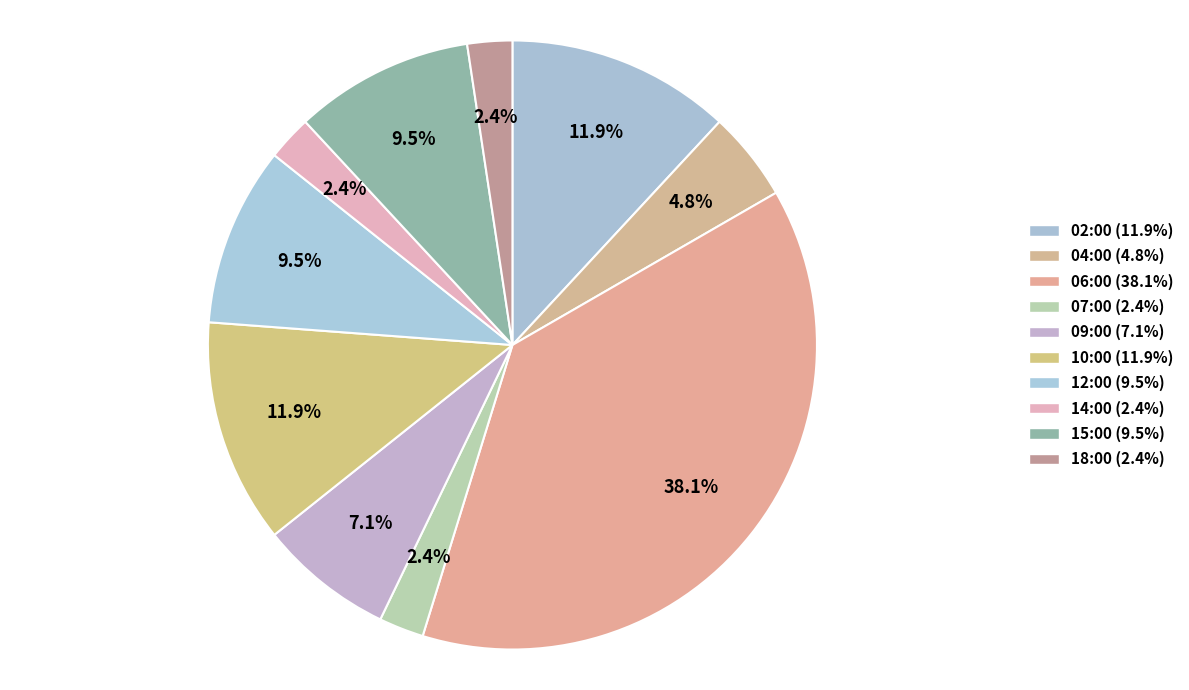

What is the total percentage of 18:00 and 14:00?

4.8%